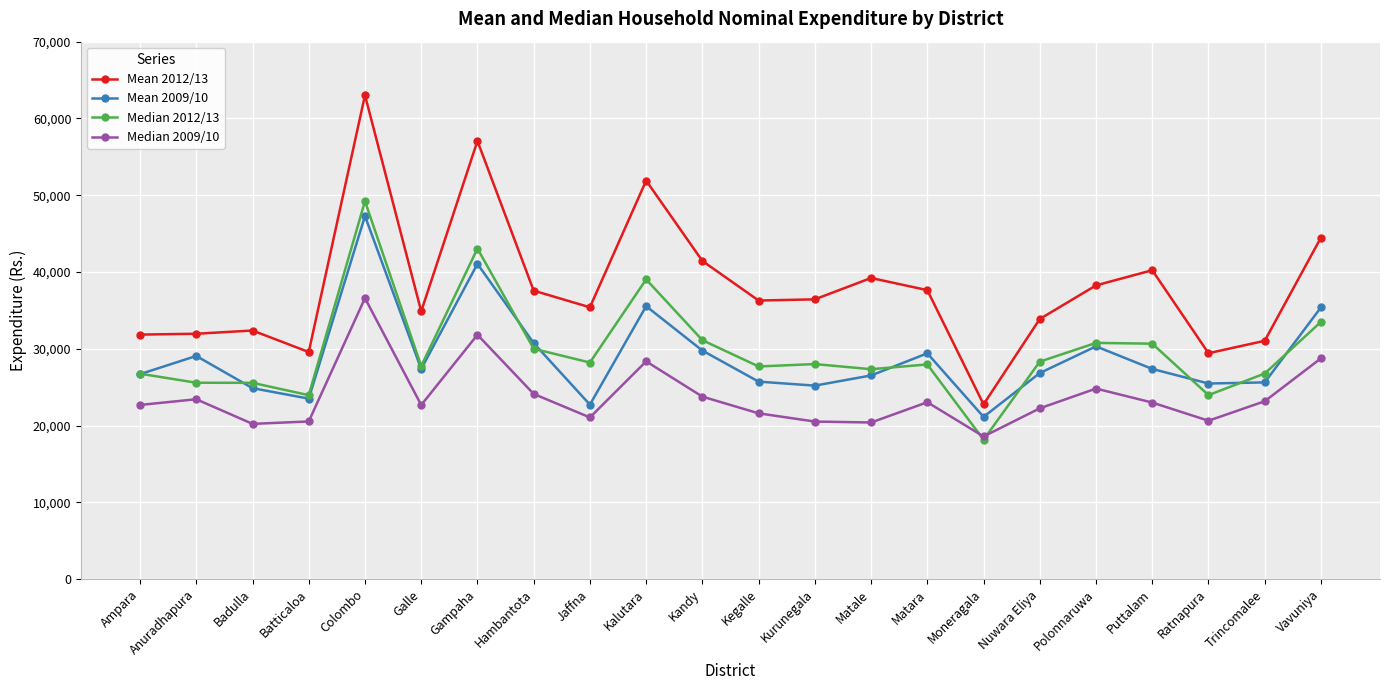

Does the chart display data point markers on the line(s)?

Yes